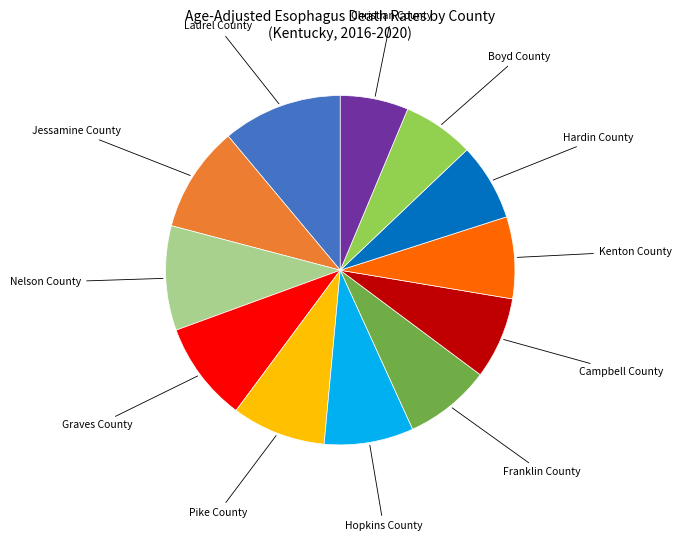

Which category has the biggest portion of the pie?

Laurel County